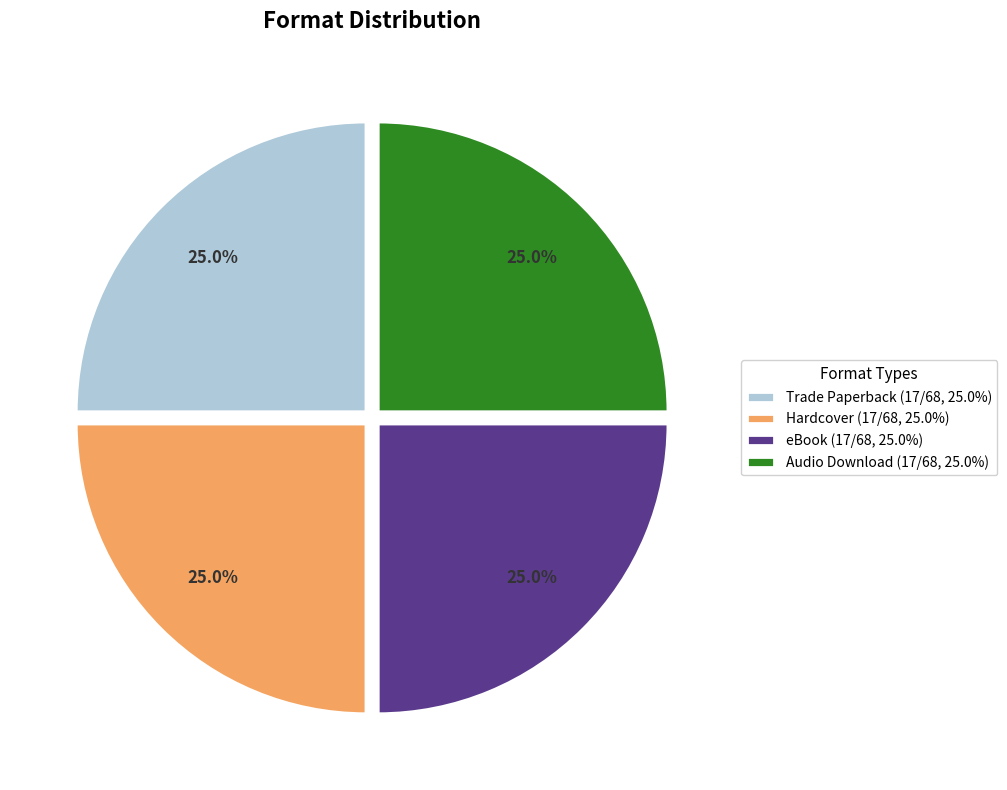

To the nearest percent, what portion does eBook represent?

25%